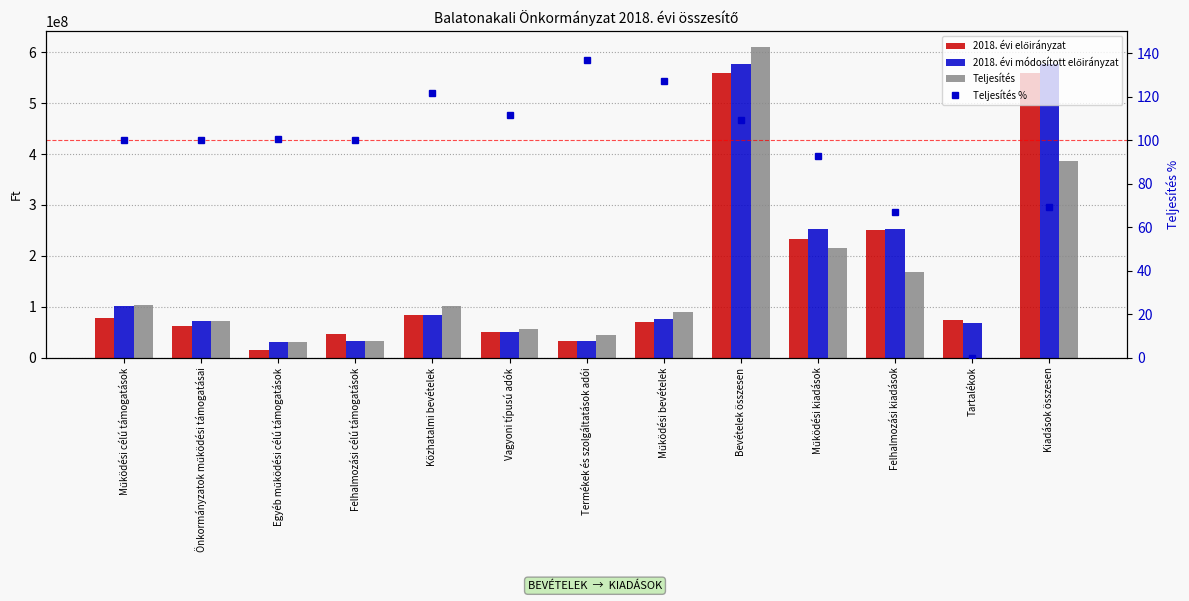

Which series has the largest total across all categories?

2018. évi módosított előirányzat